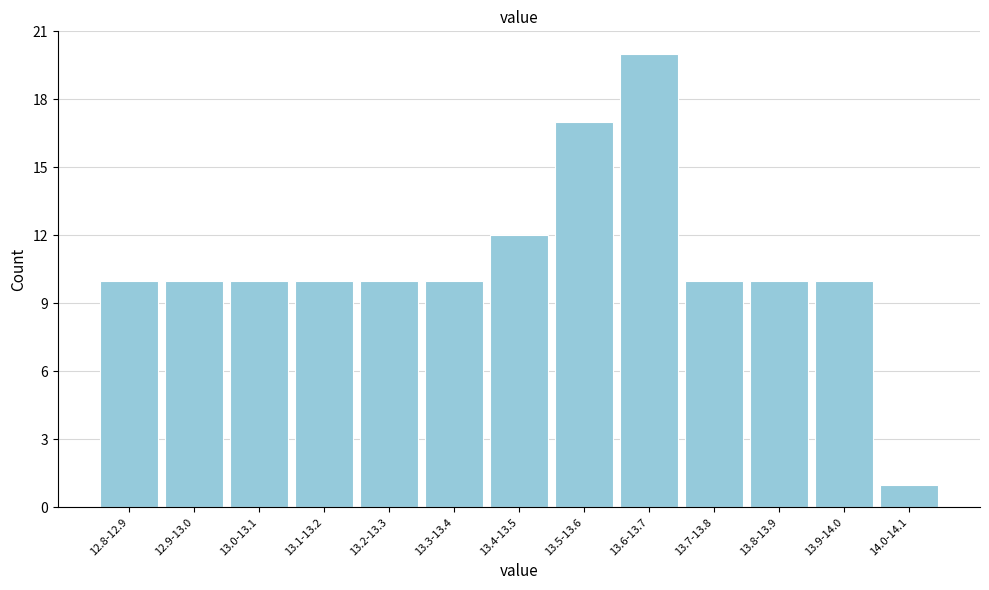

Reading left to right, list all the values displayed in this chart.

12.8-12.9=10	12.9-13.0=10	13.0-13.1=10	13.1-13.2=10	13.2-13.3=10	13.3-13.4=10	13.4-13.5=12	13.5-13.6=17	13.6-13.7=20	13.7-13.8=10	13.8-13.9=10	13.9-14.0=10	14.0-14.1=1